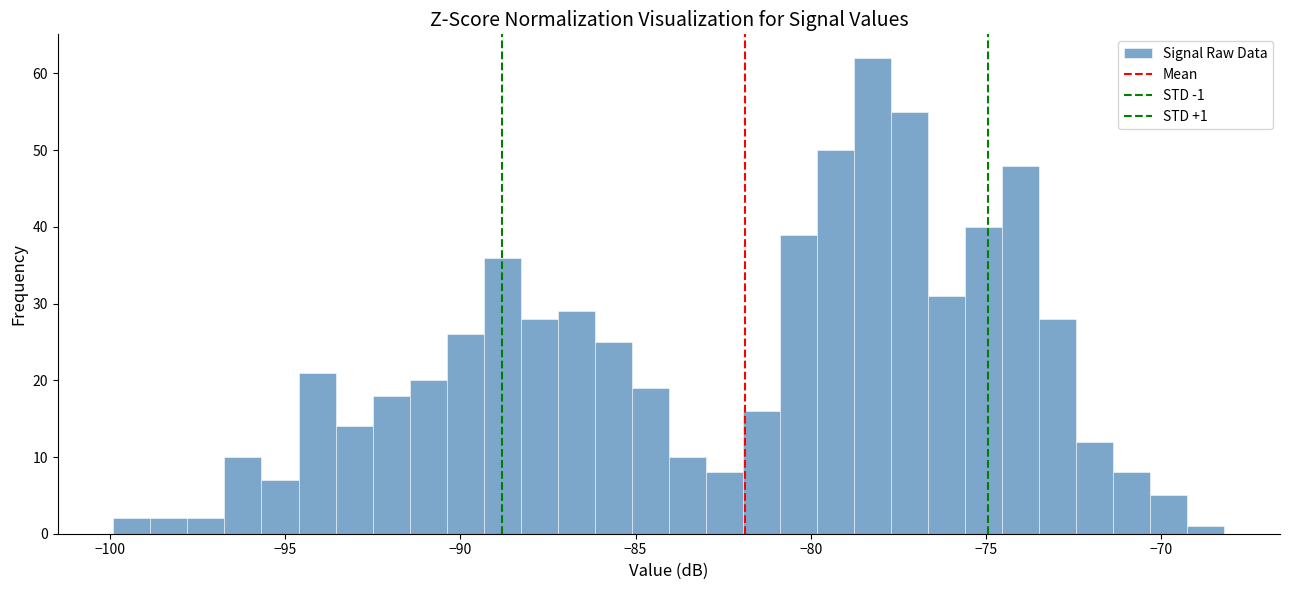

Around what value on the x-axis is the tallest bar? Give the approximate position of its centre, as read against the axis.

-78.0